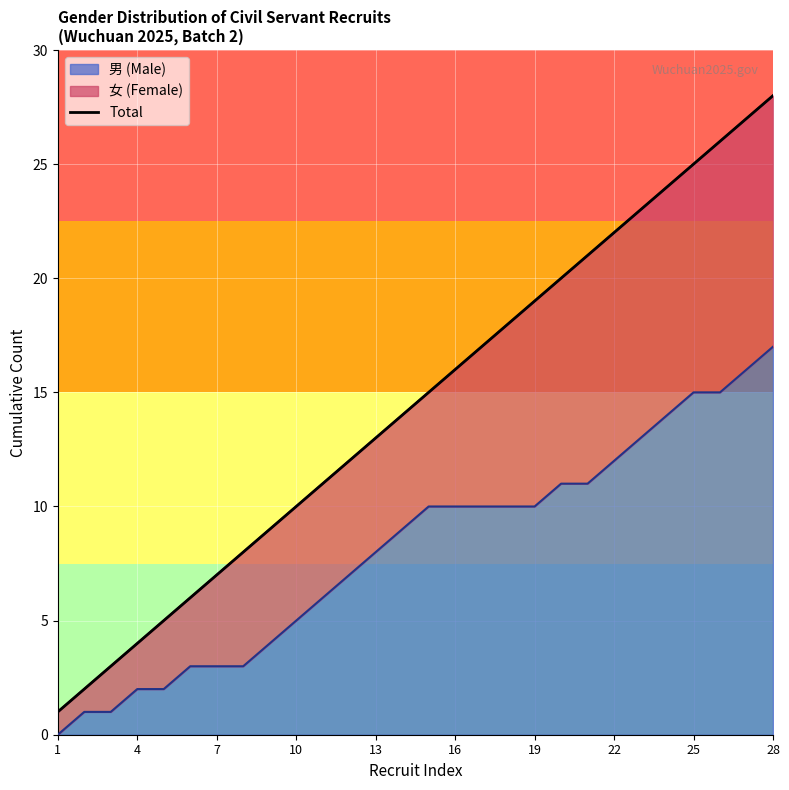

True or false: 男 (Male) has a value of 3 at 16.

False